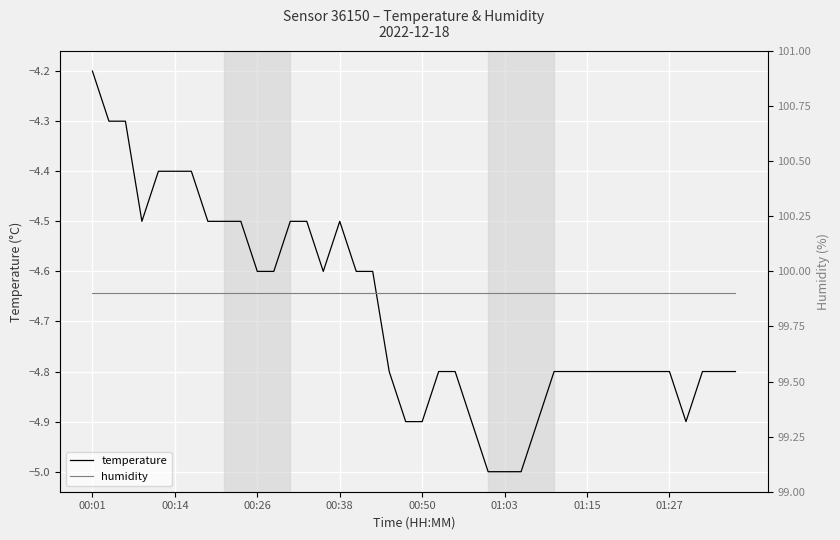

The value of temperature at 32 is -4.8. True or false?

True